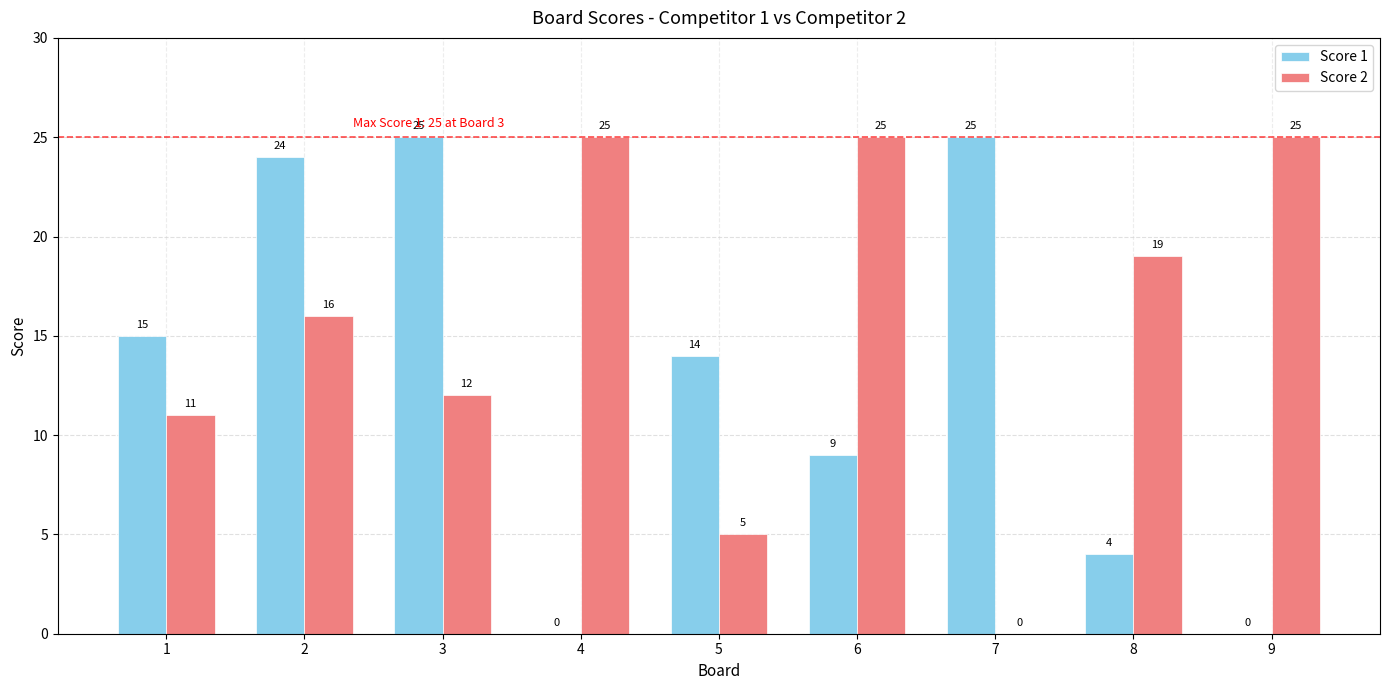

The Score 2 series shows 16 at 2. True or false?

True